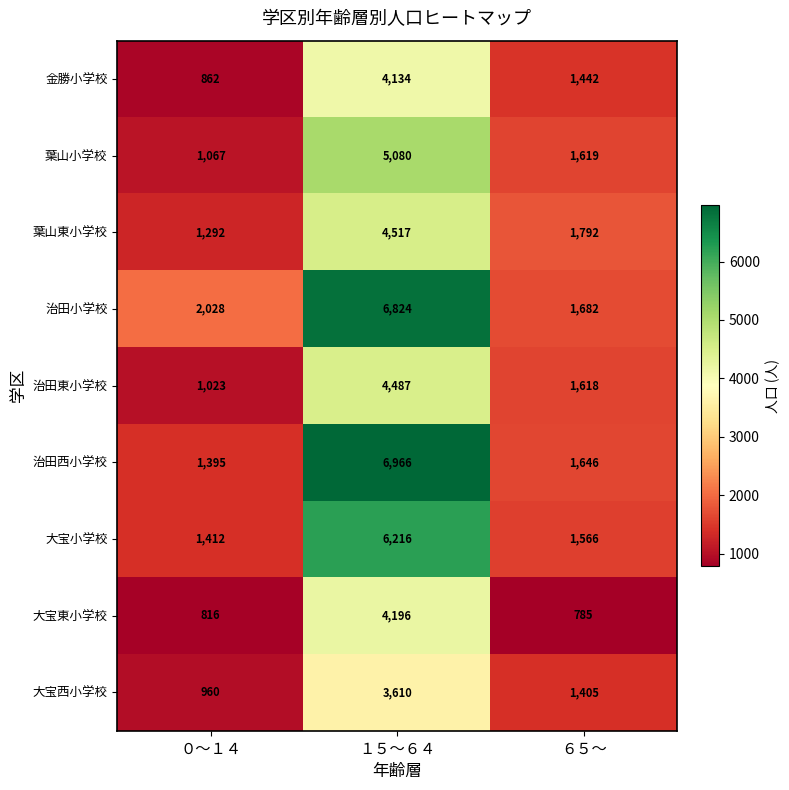

Reading left to right, list all the values displayed in this chart.

金勝小学校: ０～１４=862	１５～６４=4134	６５～=1442
葉山小学校: ０～１４=1067	１５～６４=5080	６５～=1619
葉山東小学校: ０～１４=1292	１５～６４=4517	６５～=1792
治田小学校: ０～１４=2028	１５～６４=6824	６５～=1682
治田東小学校: ０～１４=1023	１５～６４=4487	６５～=1618
治田西小学校: ０～１４=1395	１５～６４=6966	６５～=1646
大宝小学校: ０～１４=1412	１５～６４=6216	６５～=1566
大宝東小学校: ０～１４=816	１５～６４=4196	６５～=785
大宝西小学校: ０～１４=960	１５～６４=3610	６５～=1405